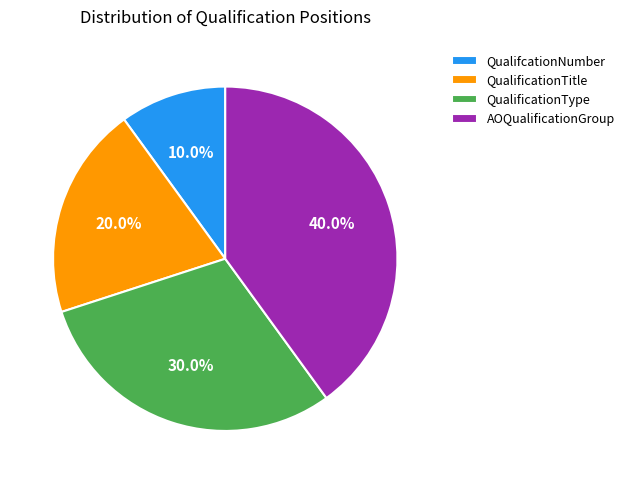

How many segments does this pie chart have?

4